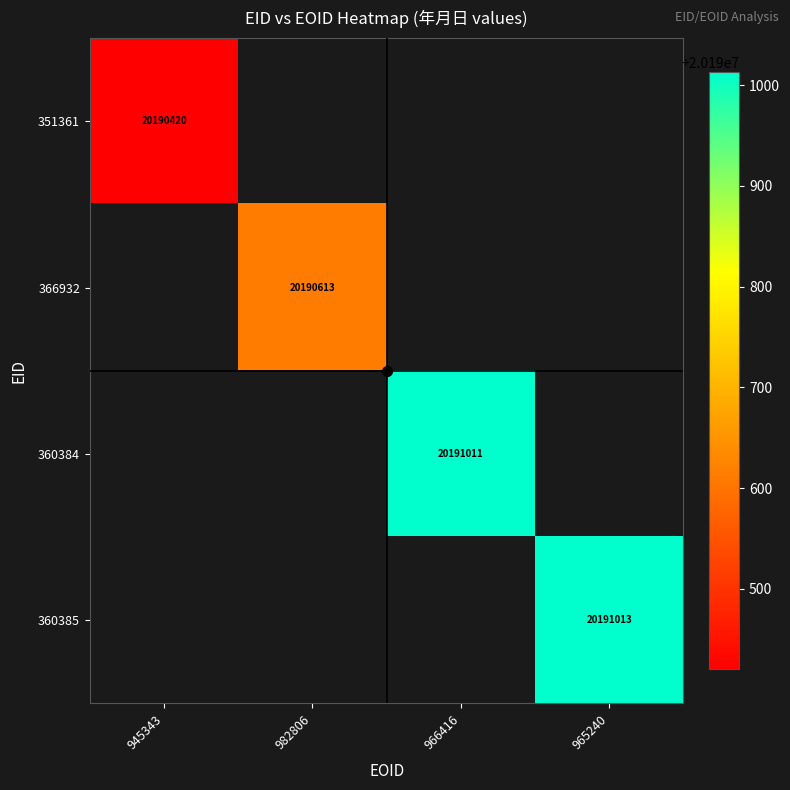

What is the greatest value displayed?

20191013.0